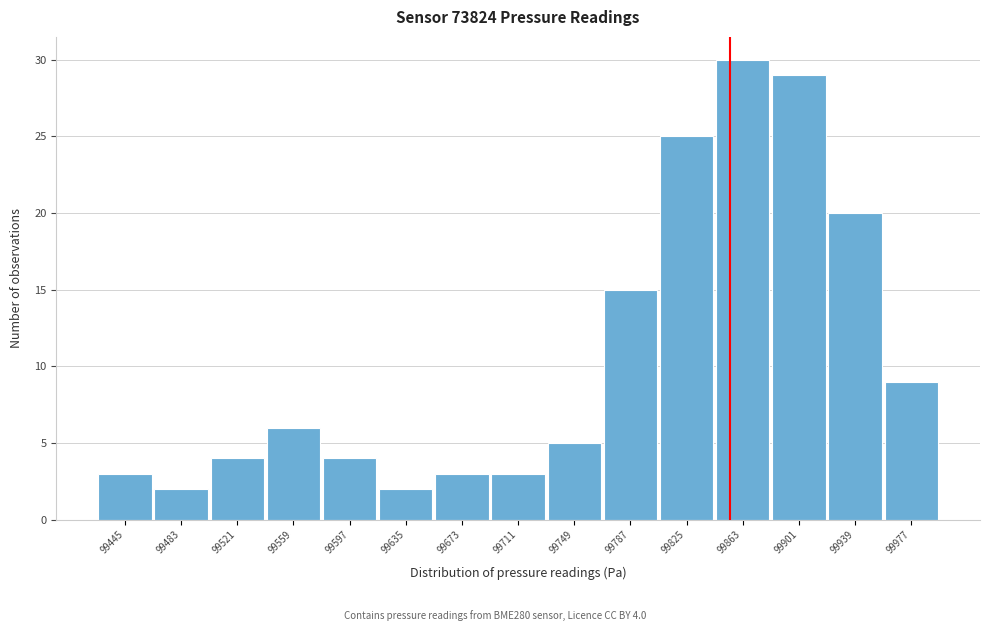

Reading left to right, what are all the values shown in this chart?

3	2	4	6	4	2	3	3	5	15	25	30	29	20	9